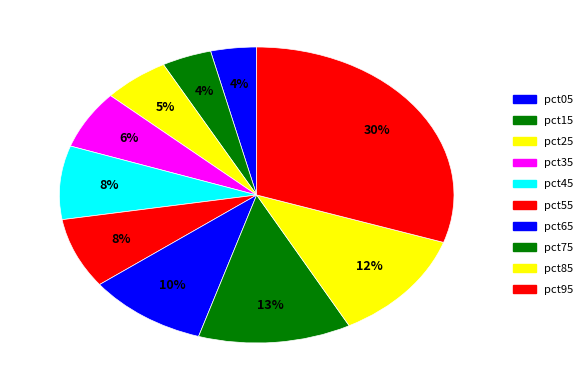

True or false: pct05 accounts for 4% of the total.

True